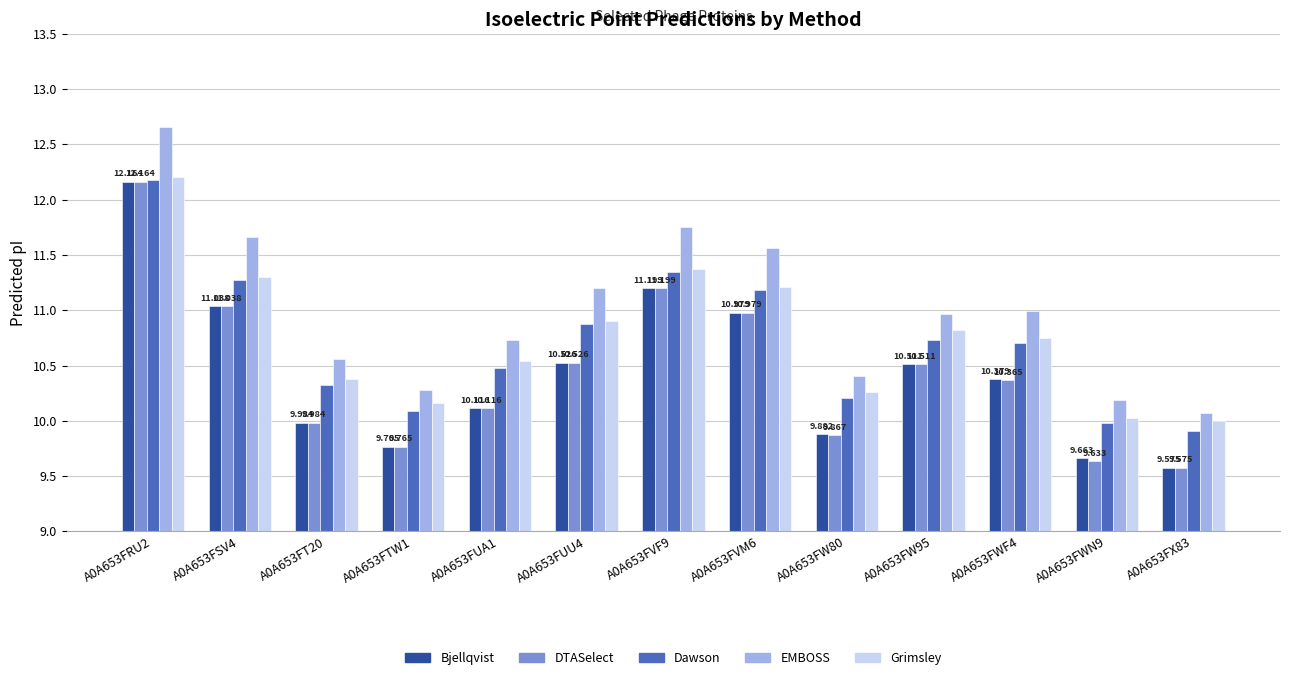

Is it true that DTASelect equals 4.3 at A0A653FVM6?

False